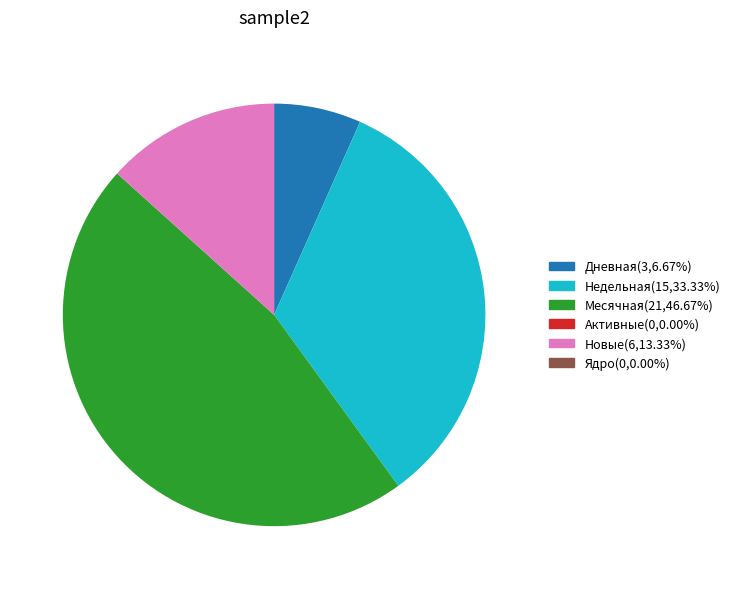

Is there any slice that represents more than half of the pie?

No